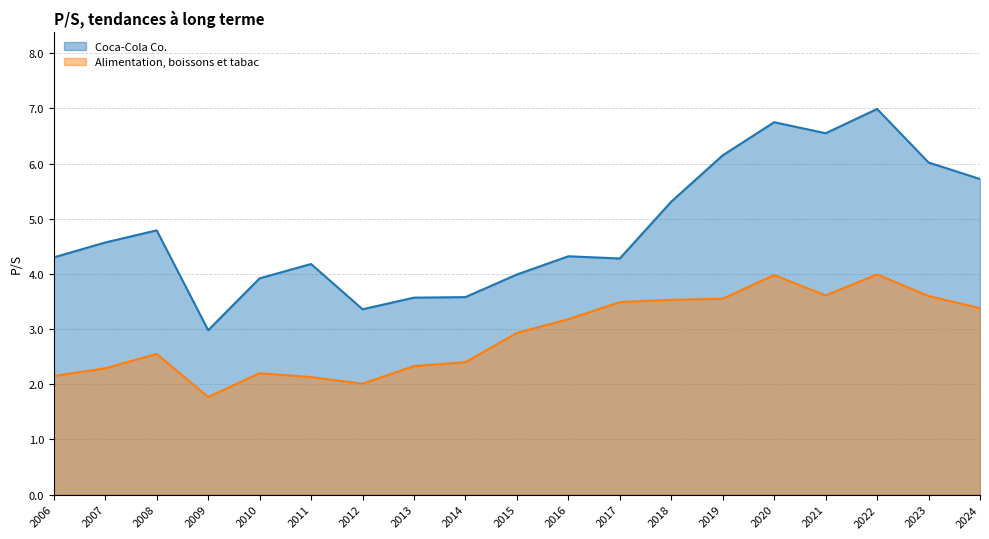

True or false: Alimentation, boissons et tabac and Coca-Cola Co. cross at least once.

False